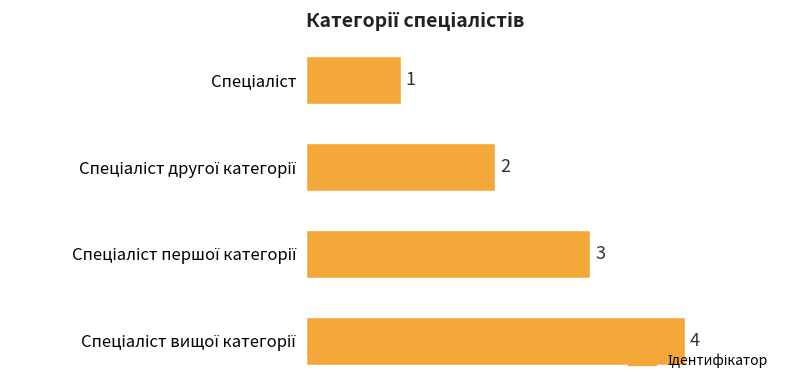

Count the values in the range 2 to 4.

3